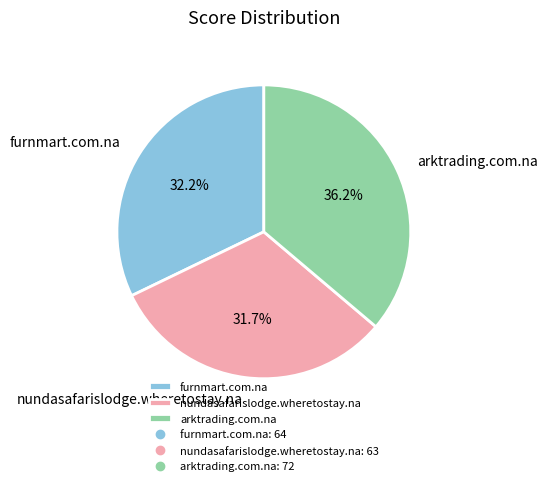

Is furnmart.com.na the majority of the pie?

No